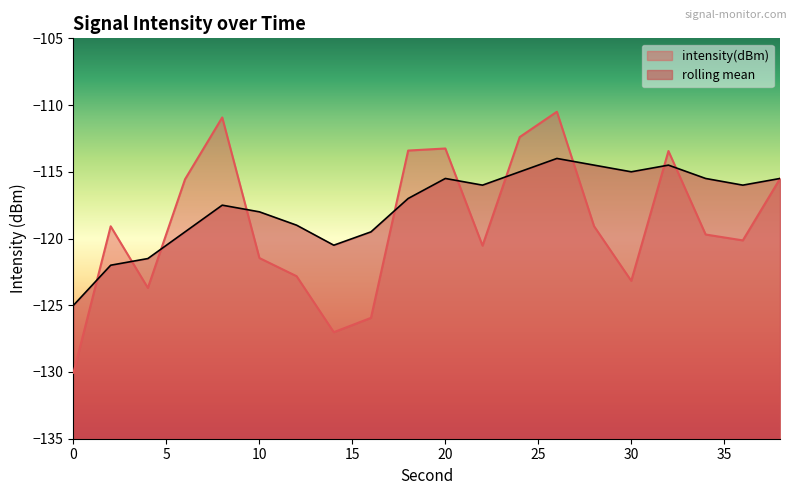

The rolling_mean series shows -158.7 at 34. True or false?

False